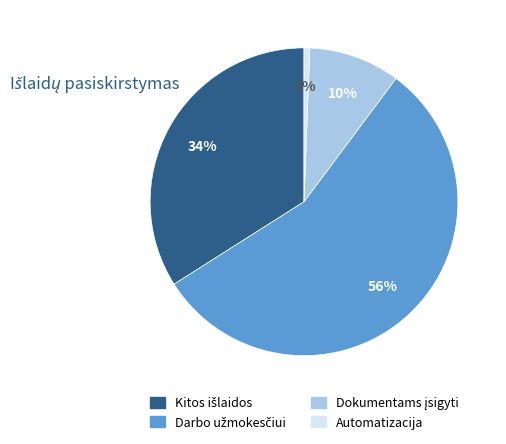

To the nearest percent, what portion does Automatizacija represent?

1%